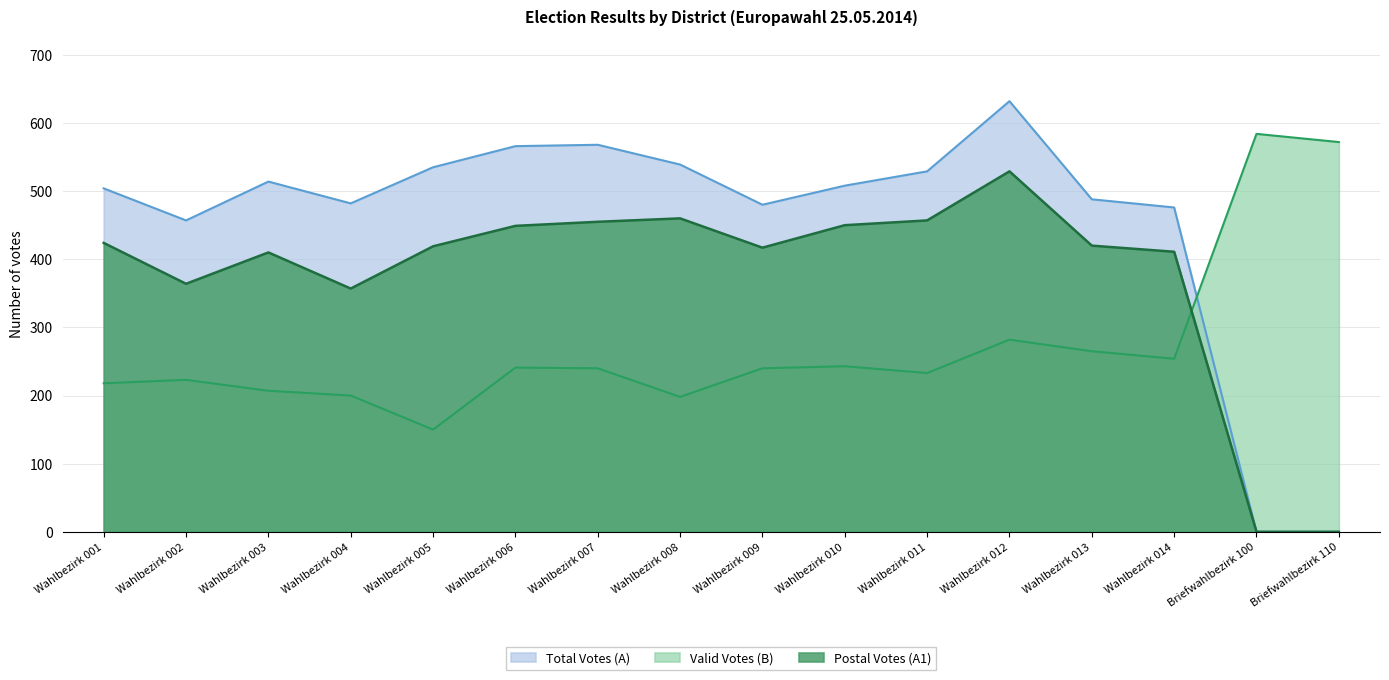

Which series has the widest spread of values?

Total Votes (A)